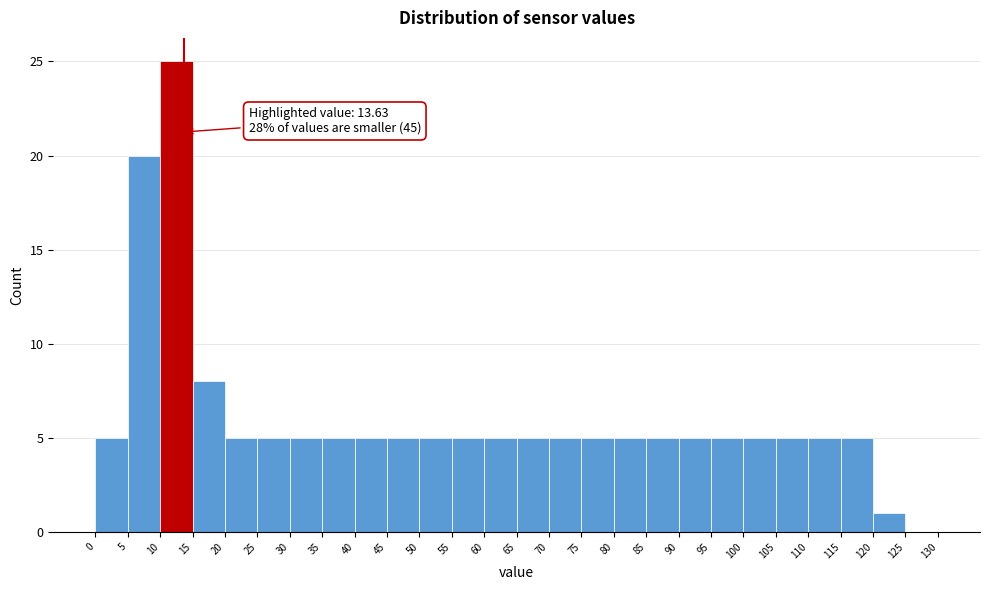

Which range on the x-axis has the tallest bar?

10 to 15